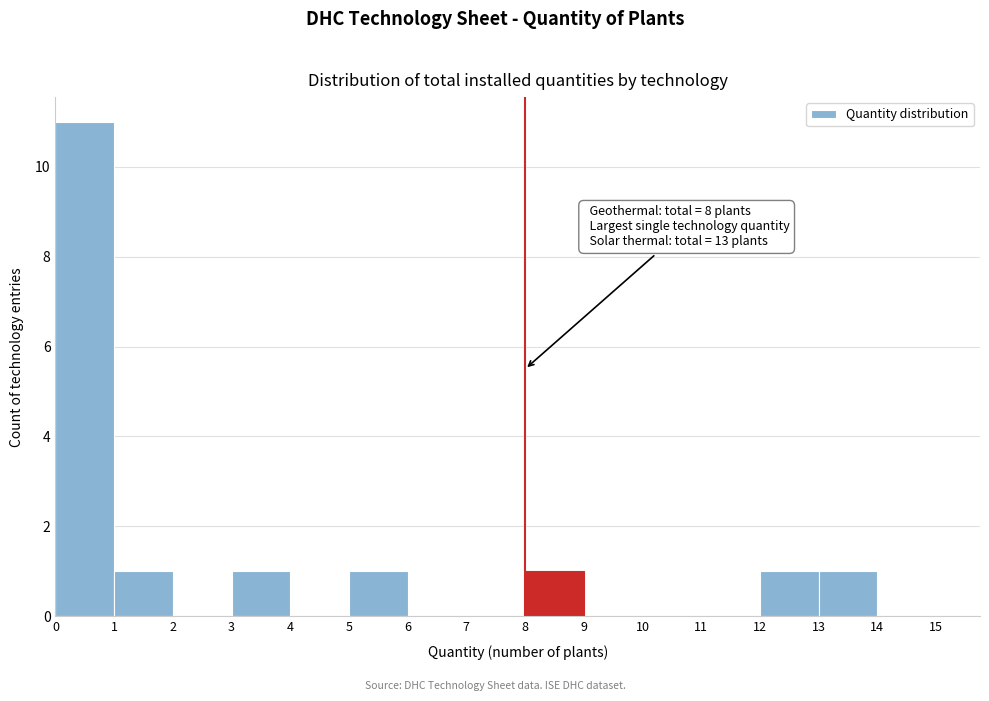

Which range on the x-axis has the tallest bar?

0 to 1